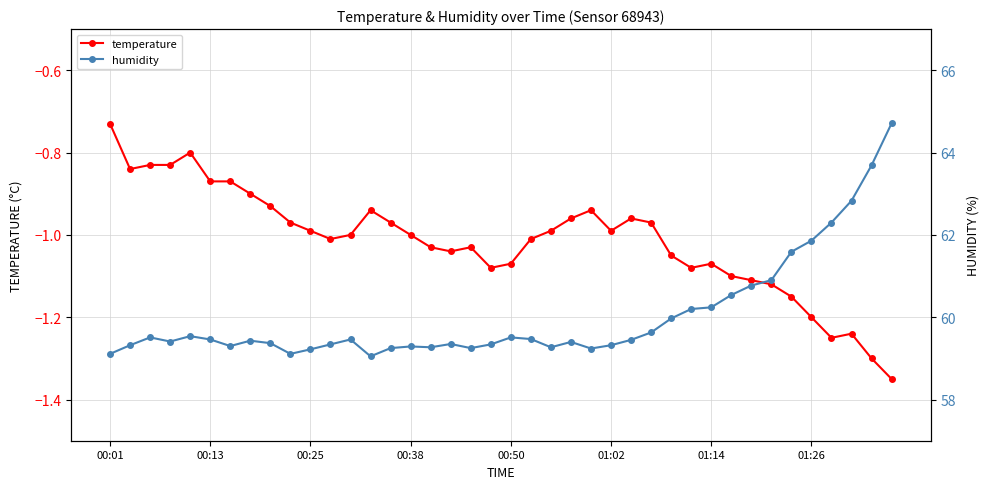

How many interior local peaks does the temperature series have?

7